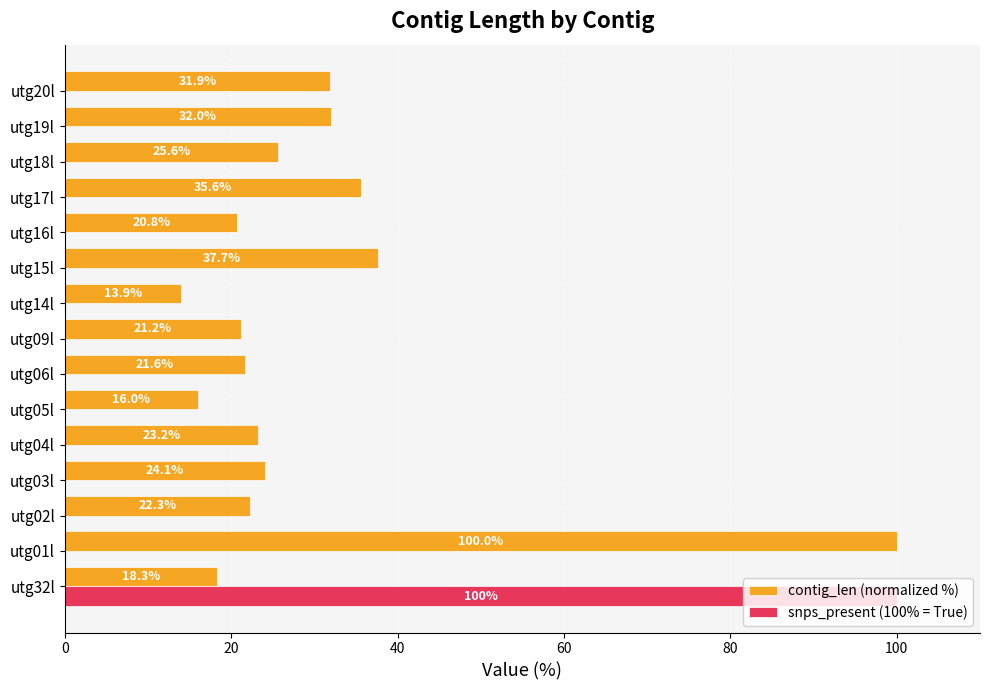

Which series has the largest total across all categories?

contig_len (normalized %)